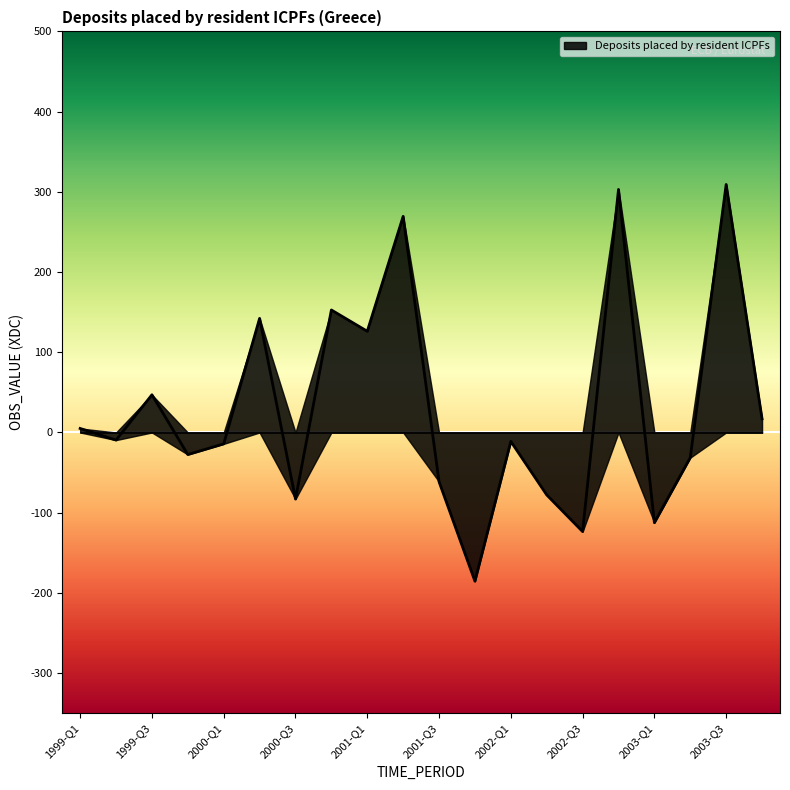

What is the maximum value shown in the chart?

309.2